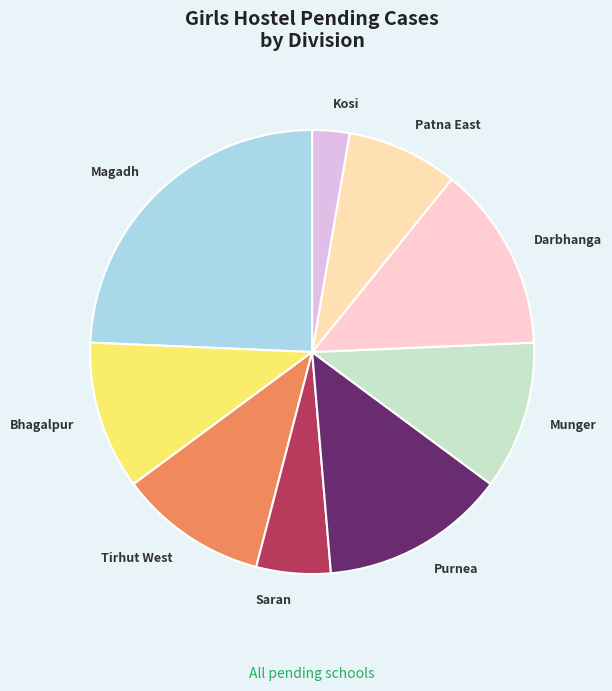

What is the largest slice in the pie chart?

Magadh